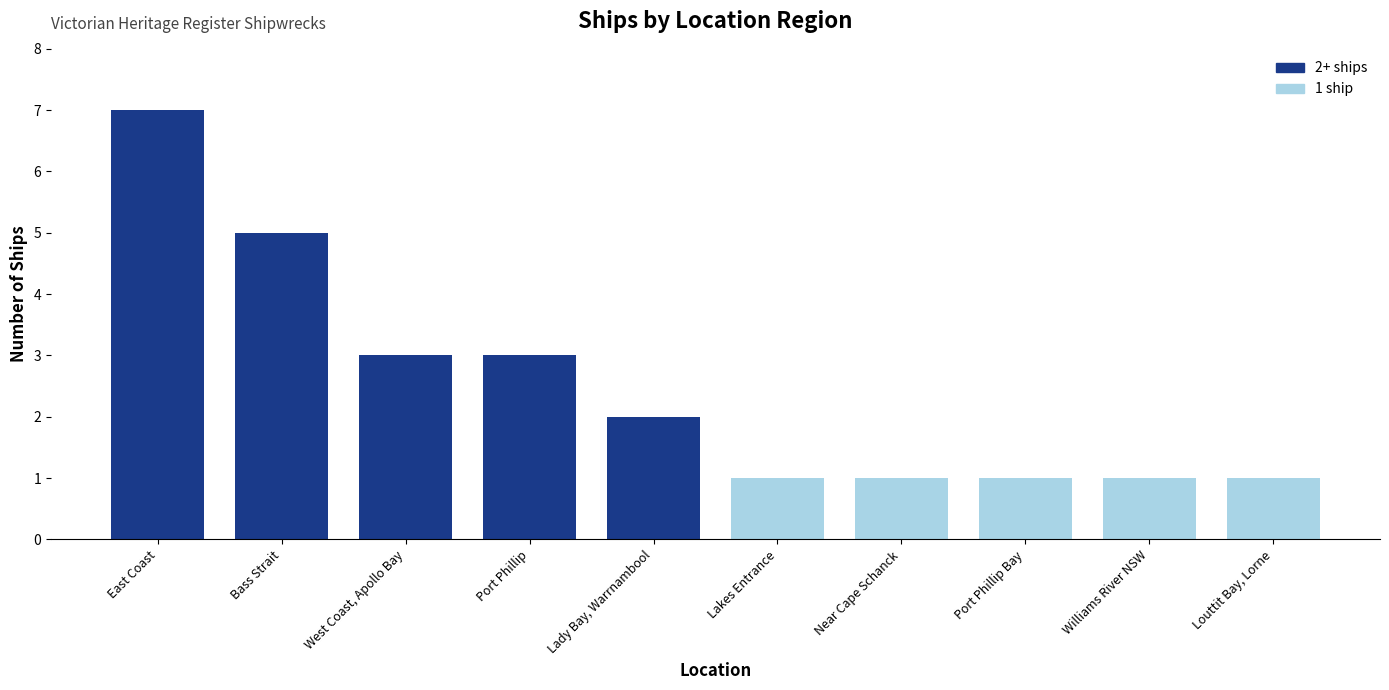

How many values are below 2?

5